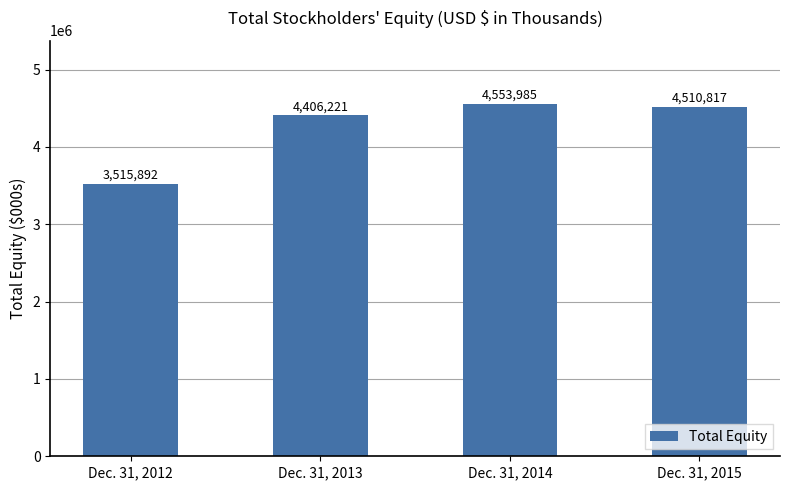

Is it true that the value at Dec. 31, 2013 is 4406221?

True